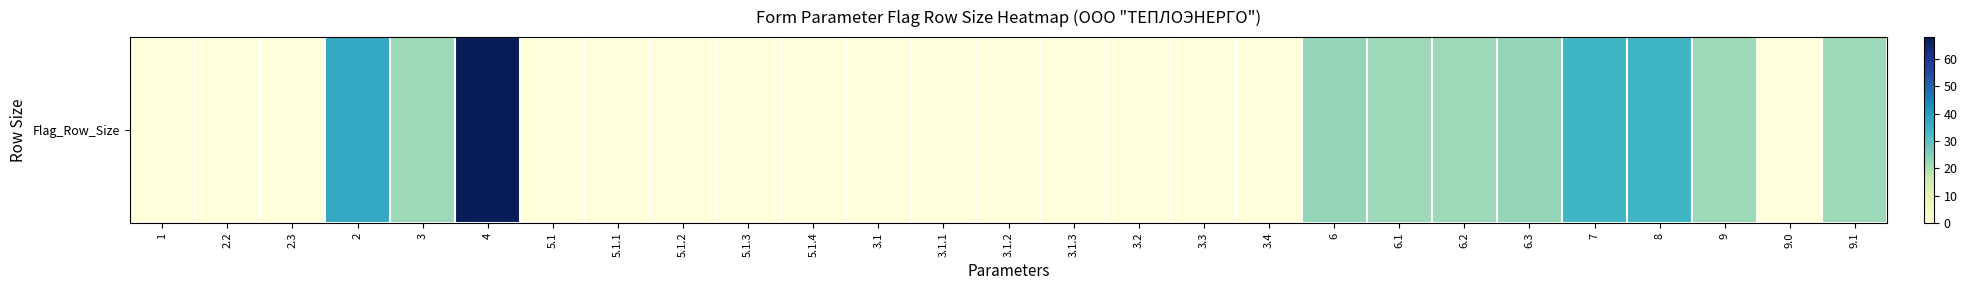

What is the sum of the values at 3.1.2 and 3?

22